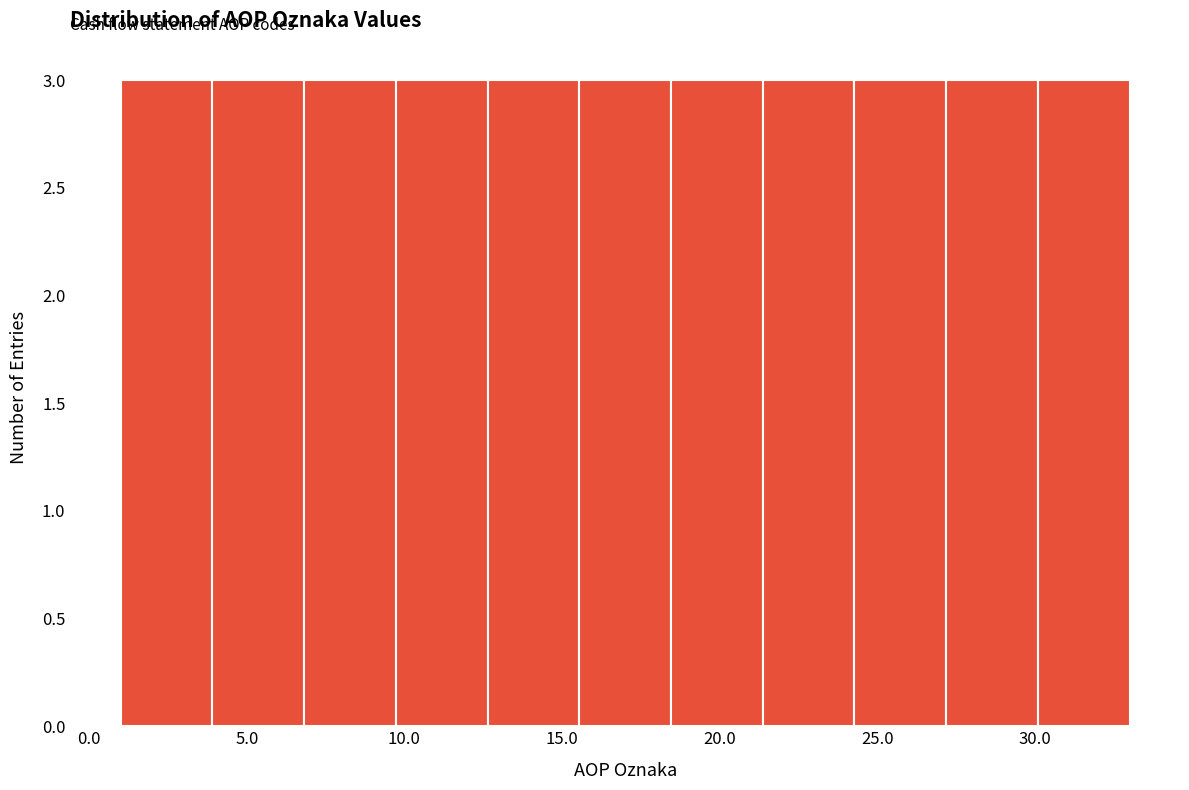

Reading left to right, list every bar in this chart as the range it spans on the x-axis followed by its height. Neither the bar edges nor the heights are printed on the chart, so give them approximately, as read against the axes.

1.0 to 4.0: 3
4.0 to 7.0: 3
7.0 to 9.5: 3
9.5 to 12.5: 3
12.5 to 15.5: 3
15.5 to 18.5: 3
18.5 to 21.5: 3
21.5 to 24.5: 3
24.5 to 27.0: 3
27.0 to 30.0: 3
30.0 to 33.0: 3